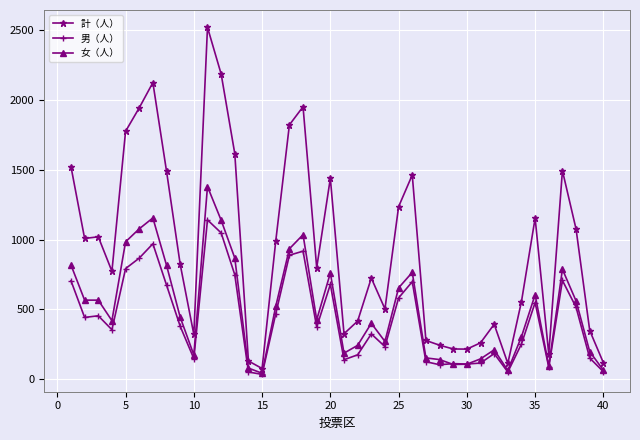

How many values in the 計（人） series are below 823?

20